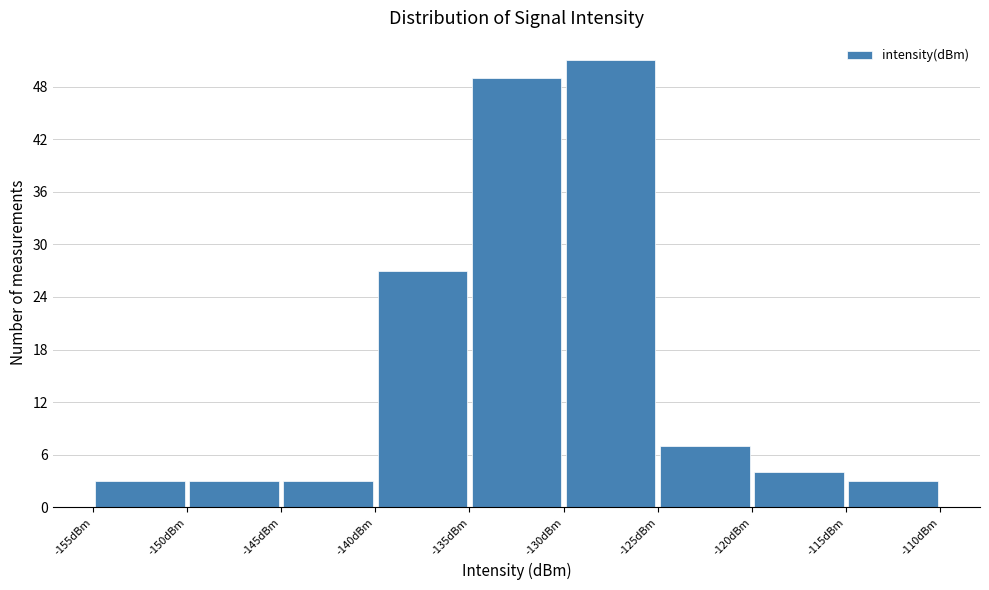

Which range on the x-axis has the tallest bar?

-130 to -125